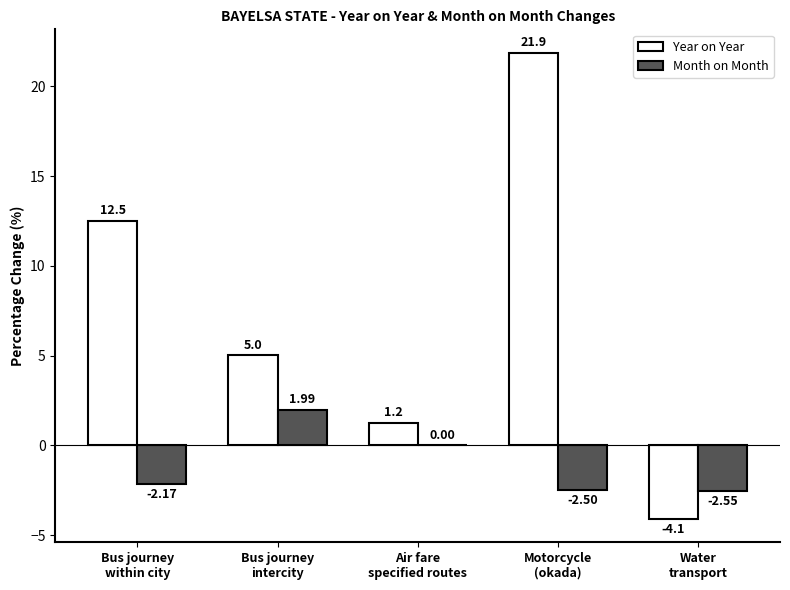

What is the sum of all Year on Year values?

36.5